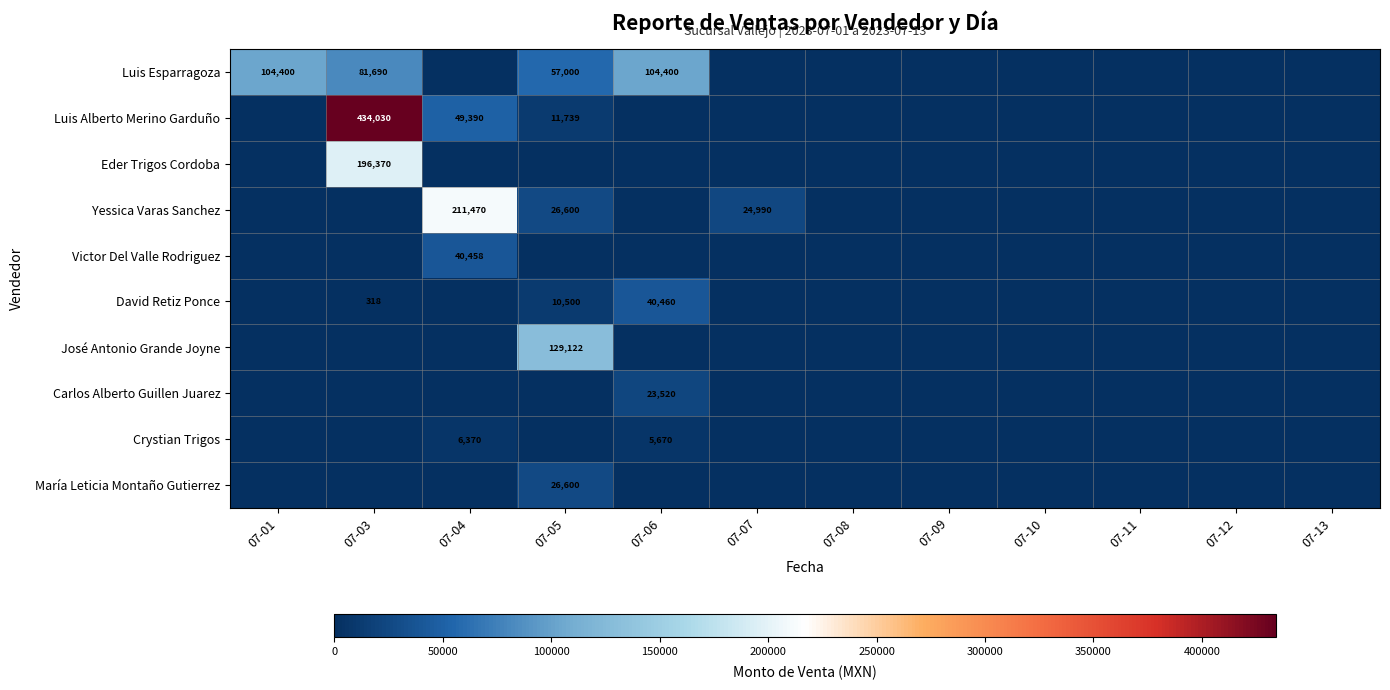

Is it true that Luis Esparragoza equals 36428 at 07-06?

False